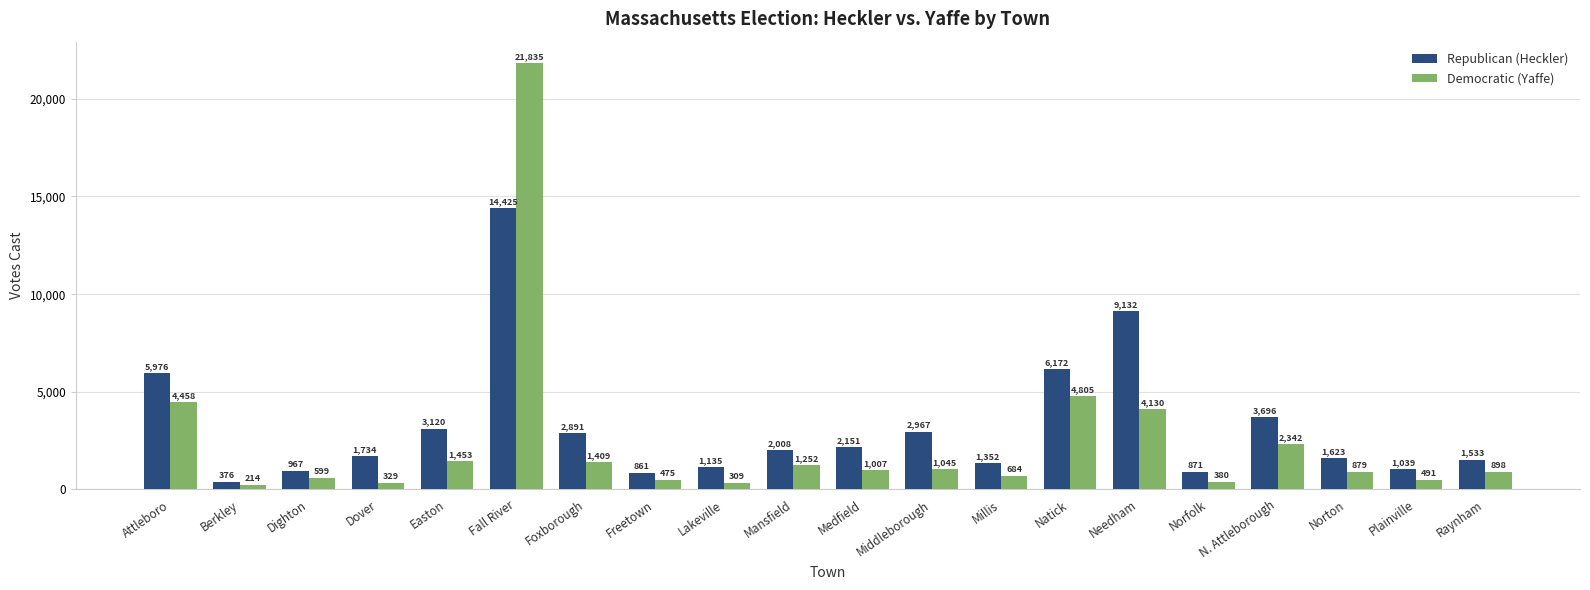

What is the average value of the Republican (Heckler) series?

3201